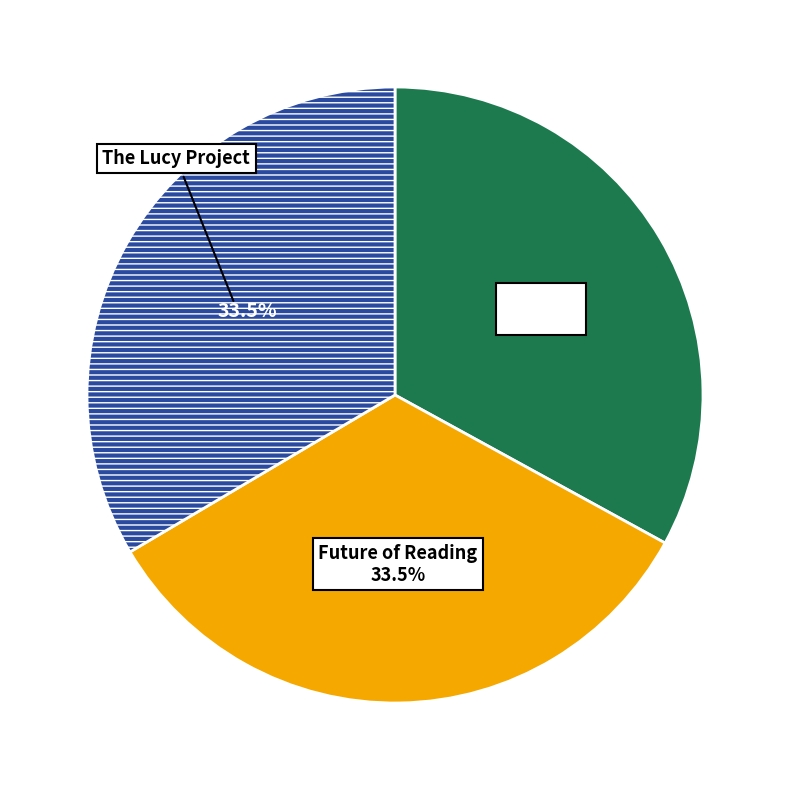

Is there any slice that represents more than half of the pie?

No